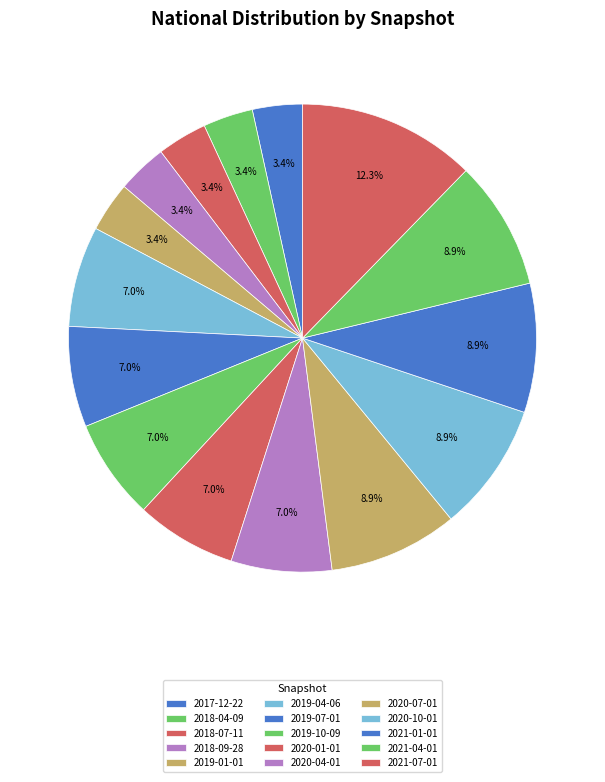

Count the number of slices in the pie.

15